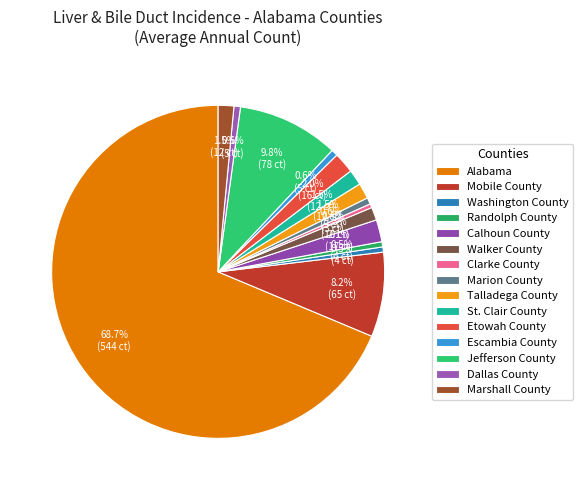

What is the largest slice in the pie chart?

Alabama